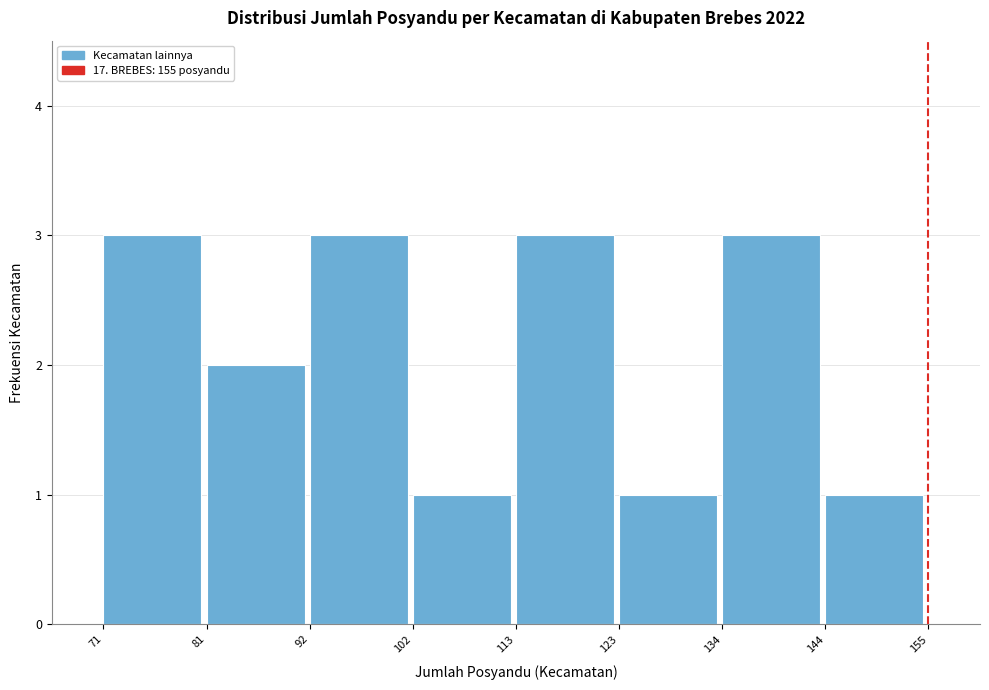

What is the height of the bar covering 144 to 155 on the x-axis? The values are not printed on the chart, so give them approximately, as read against the axis.

1